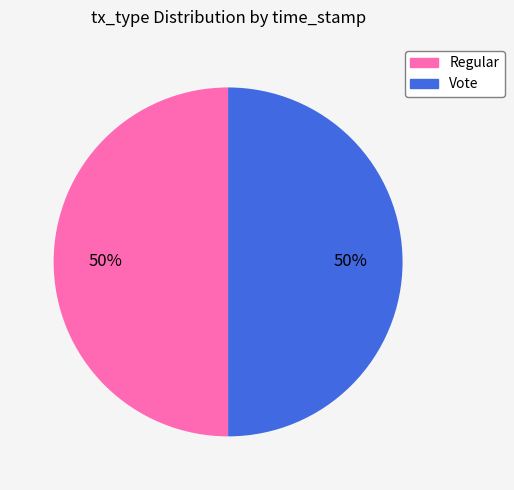

To the nearest percent, what portion does Vote represent?

50%